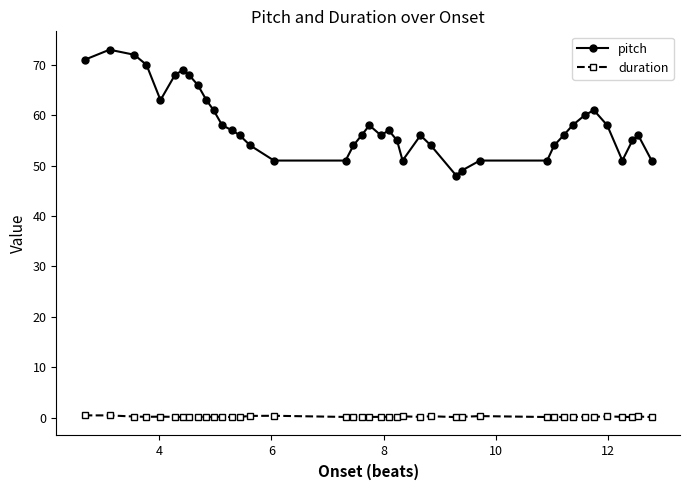

Which series has the largest range (max minus min)?

pitch